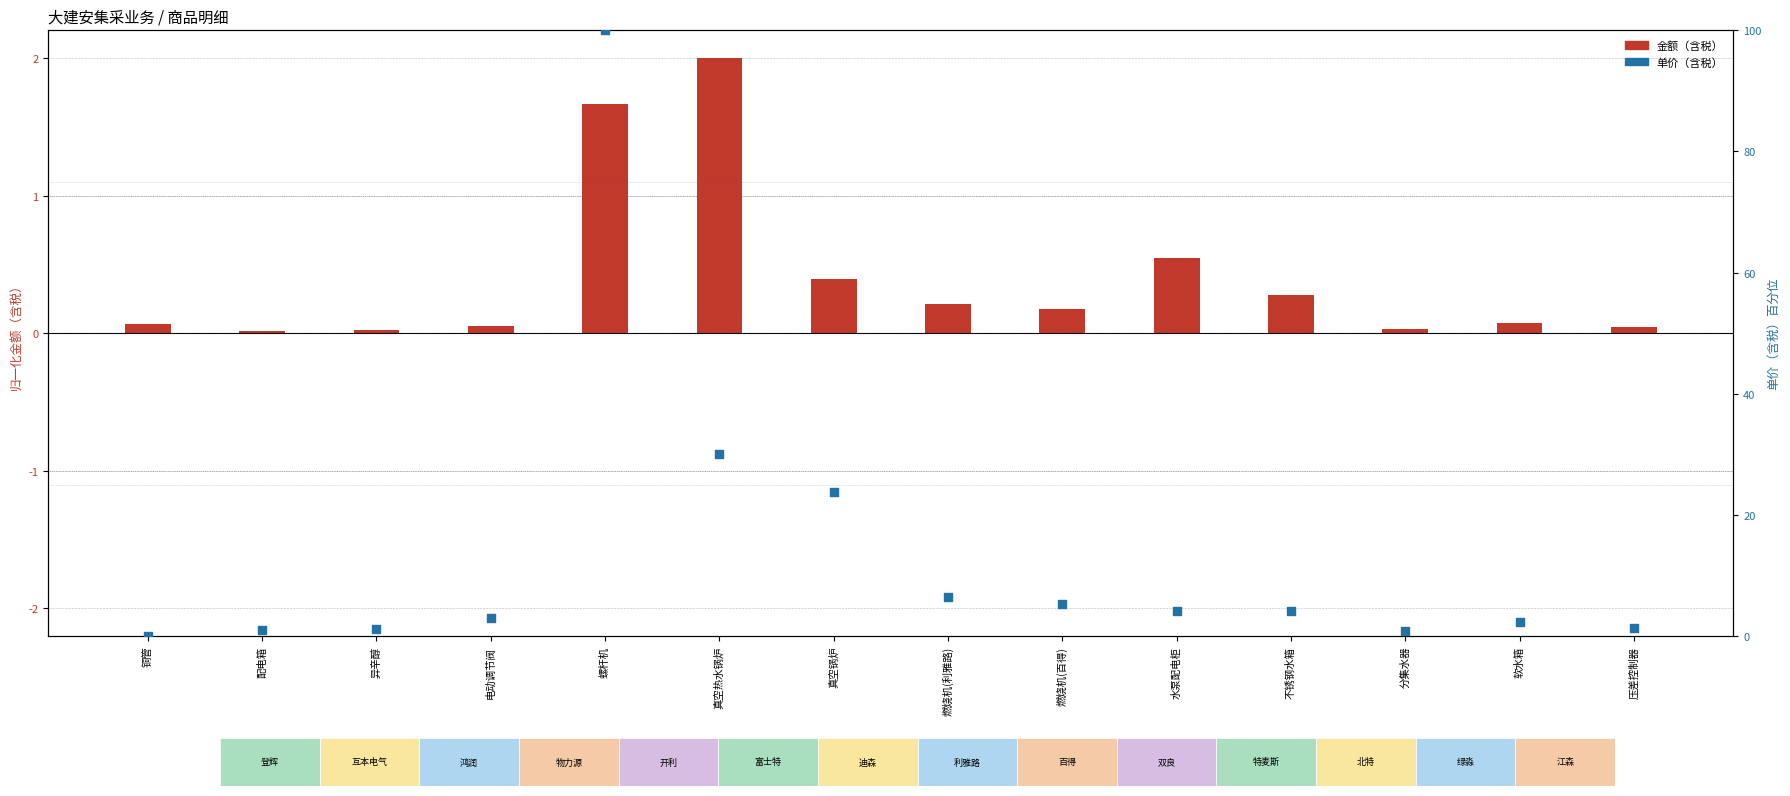

What is the change in value from 真空锅炉 to 不锈钢水箱?

-19.6